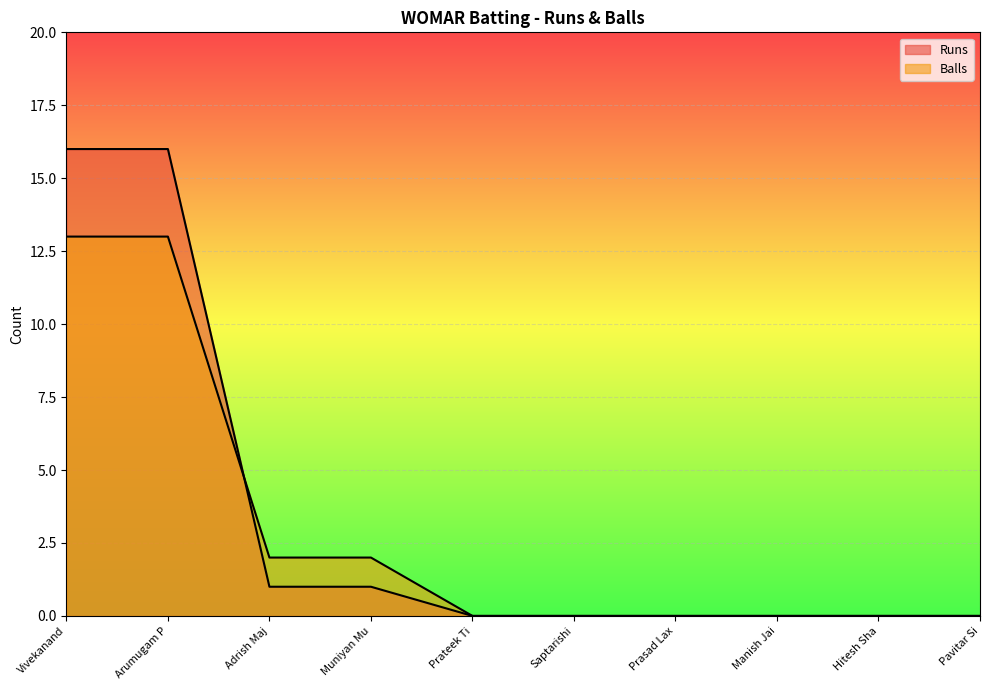

How many values in Runs are above zero?

4